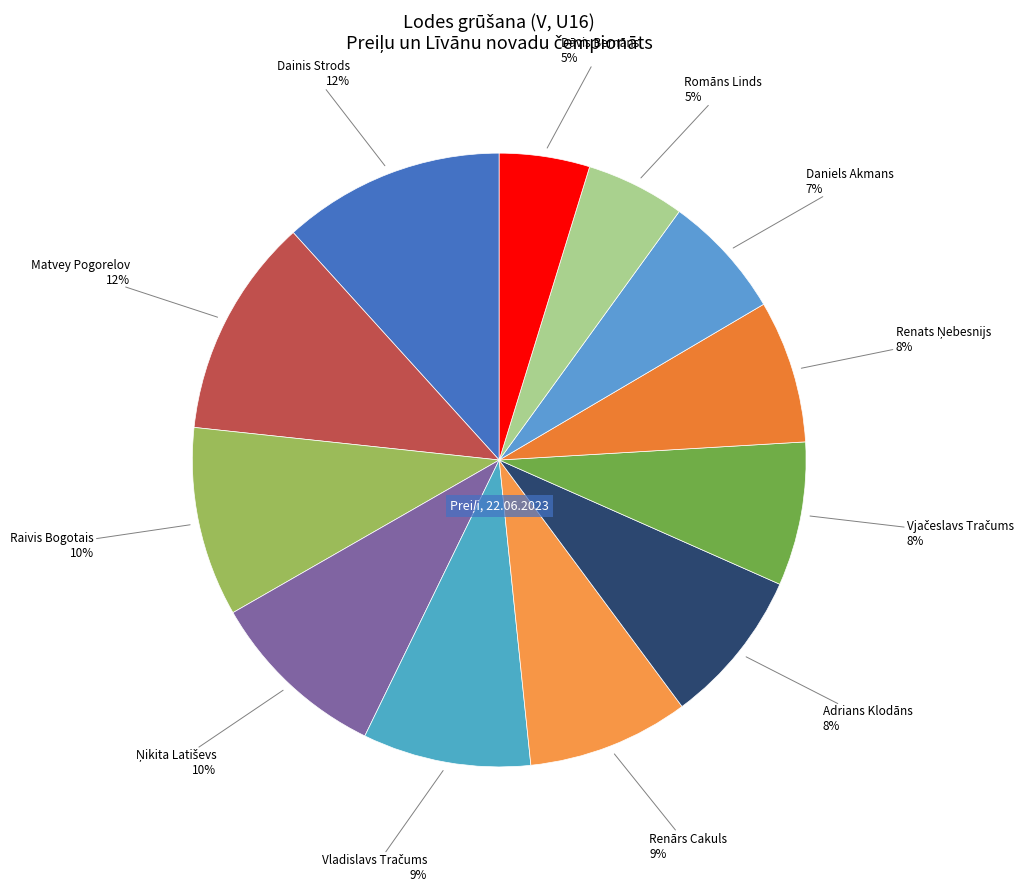

Which category has the smallest portion of the pie?

Dāvis Bernāns